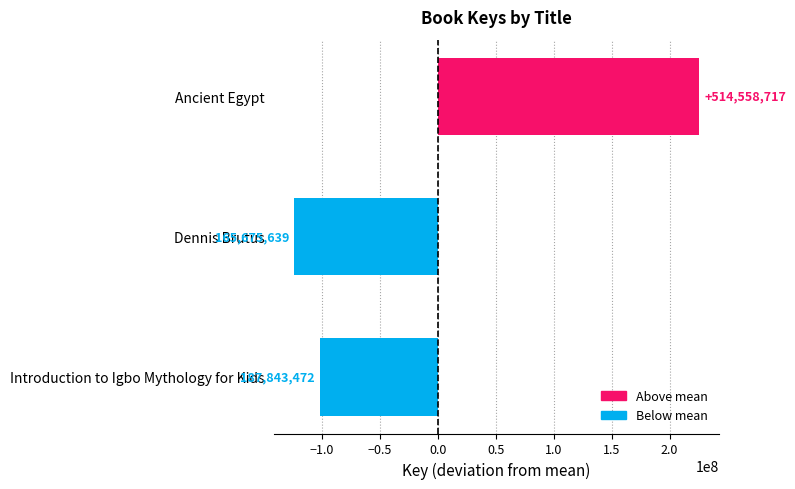

What is the difference between the maximum and minimum values?

348883078